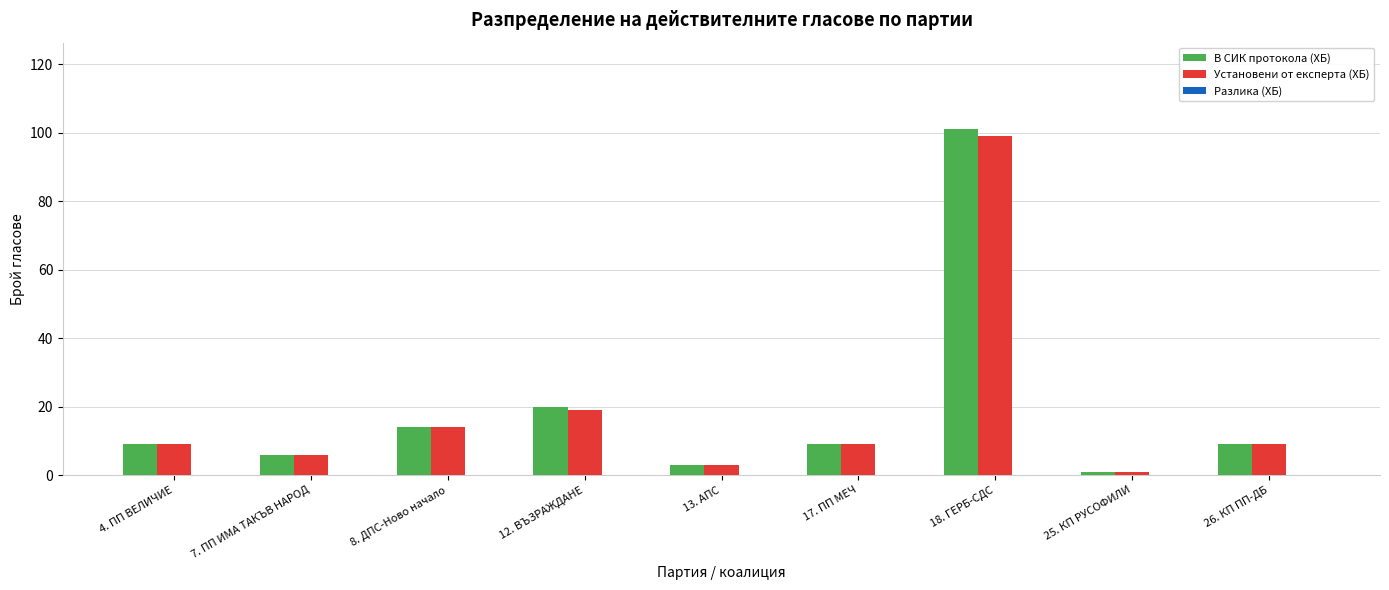

Which series changed the most between 4. ПП ВЕЛИЧИЕ and 12. ВЪЗРАЖДАНЕ?

В СИК протокола (ХБ)